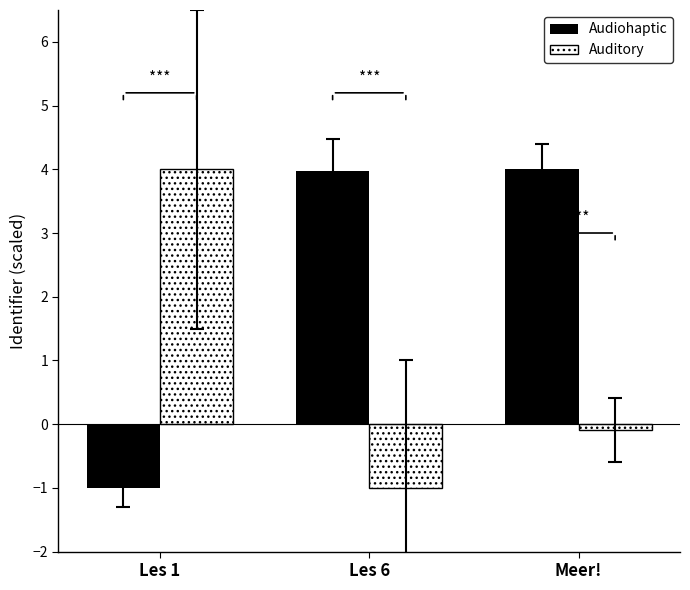

What is the label of the 2nd bar from the right?

Les 6